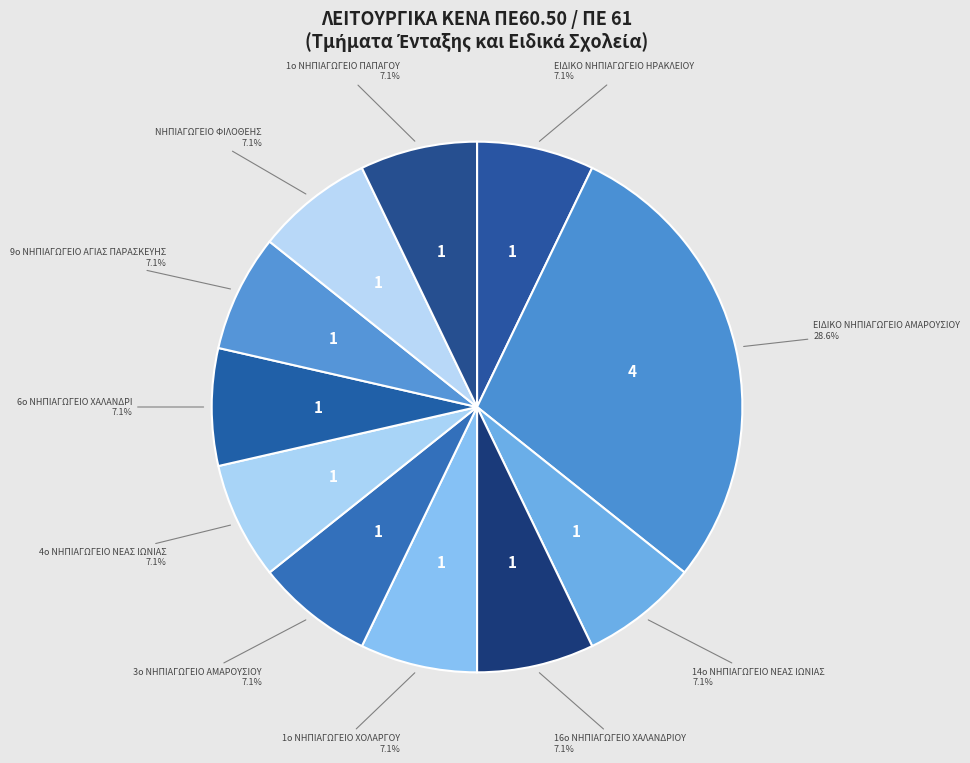

Which category has the smallest portion of the pie?

ΕΙΔΙΚΟ ΝΗΠΙΑΓΩΓΕΙΟ ΗΡΑΚΛΕΙΟΥ